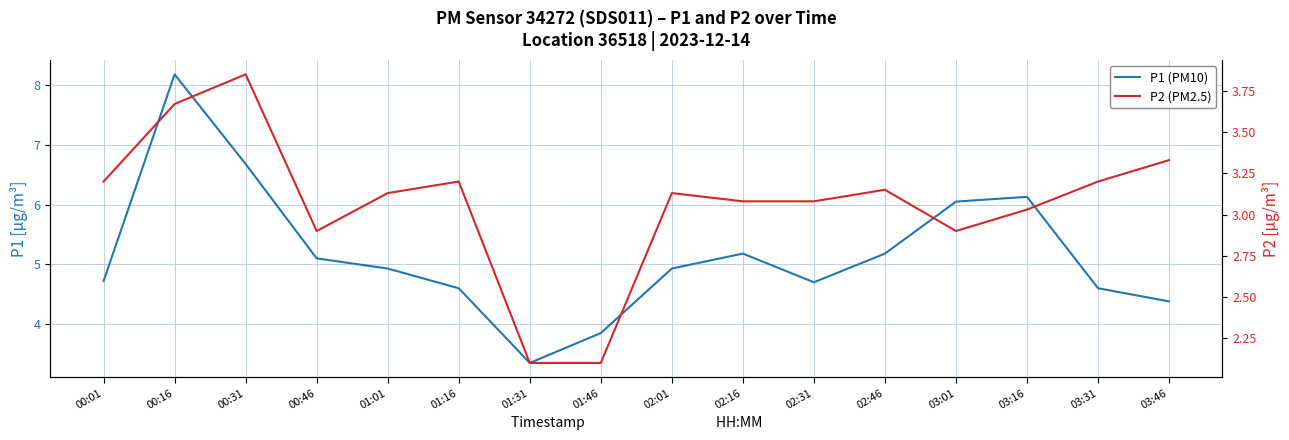

Between 02:46 and 02:16, which is larger?

02:46